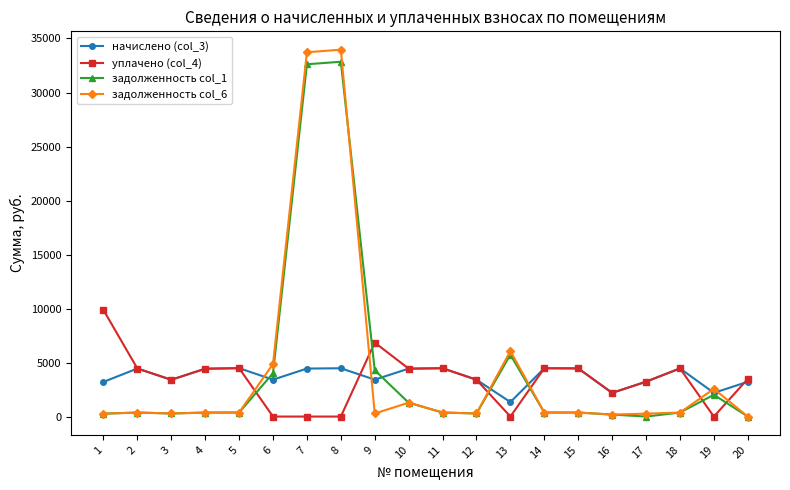

How many lines are shown in the chart?

4